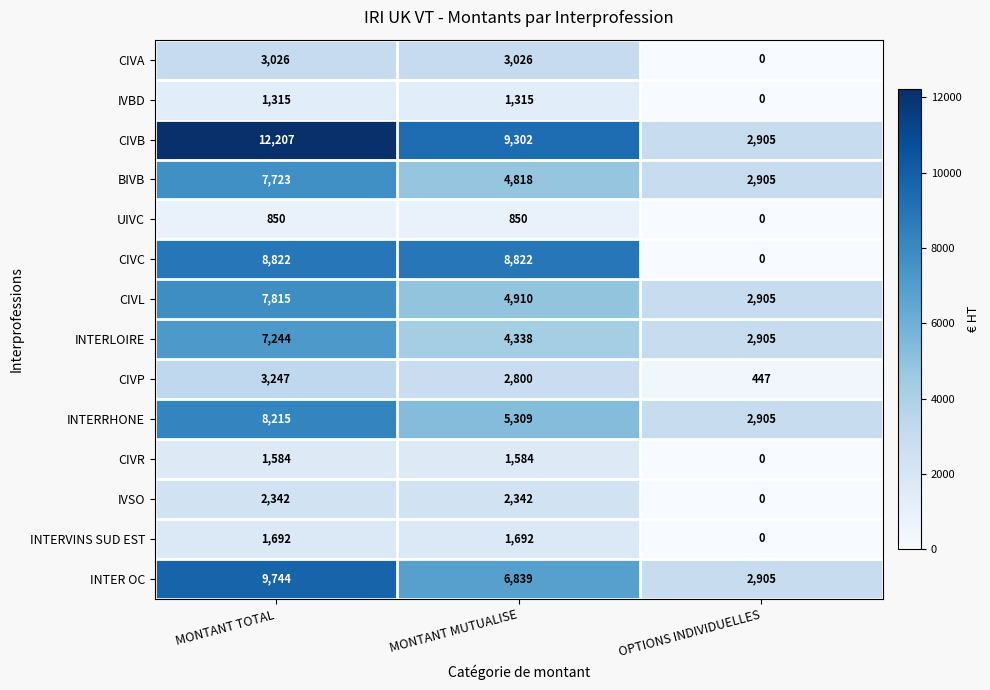

Count the number of data series in this chart.

14